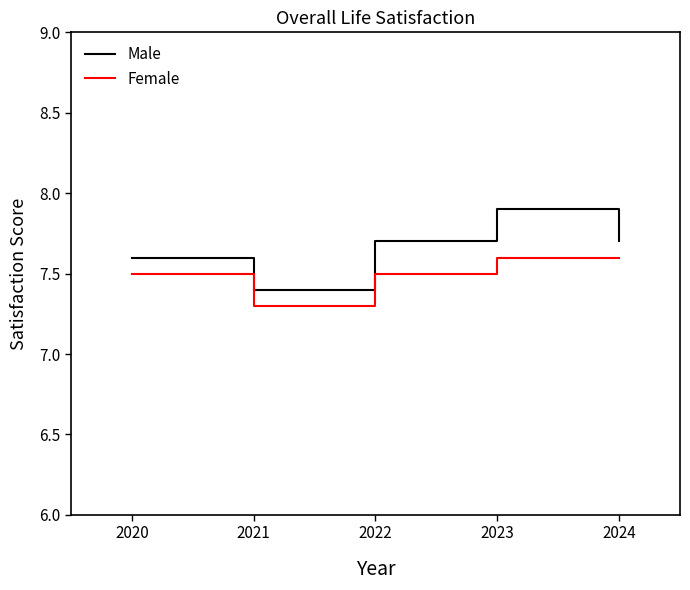

At which category is the sum across all series the highest?

2023